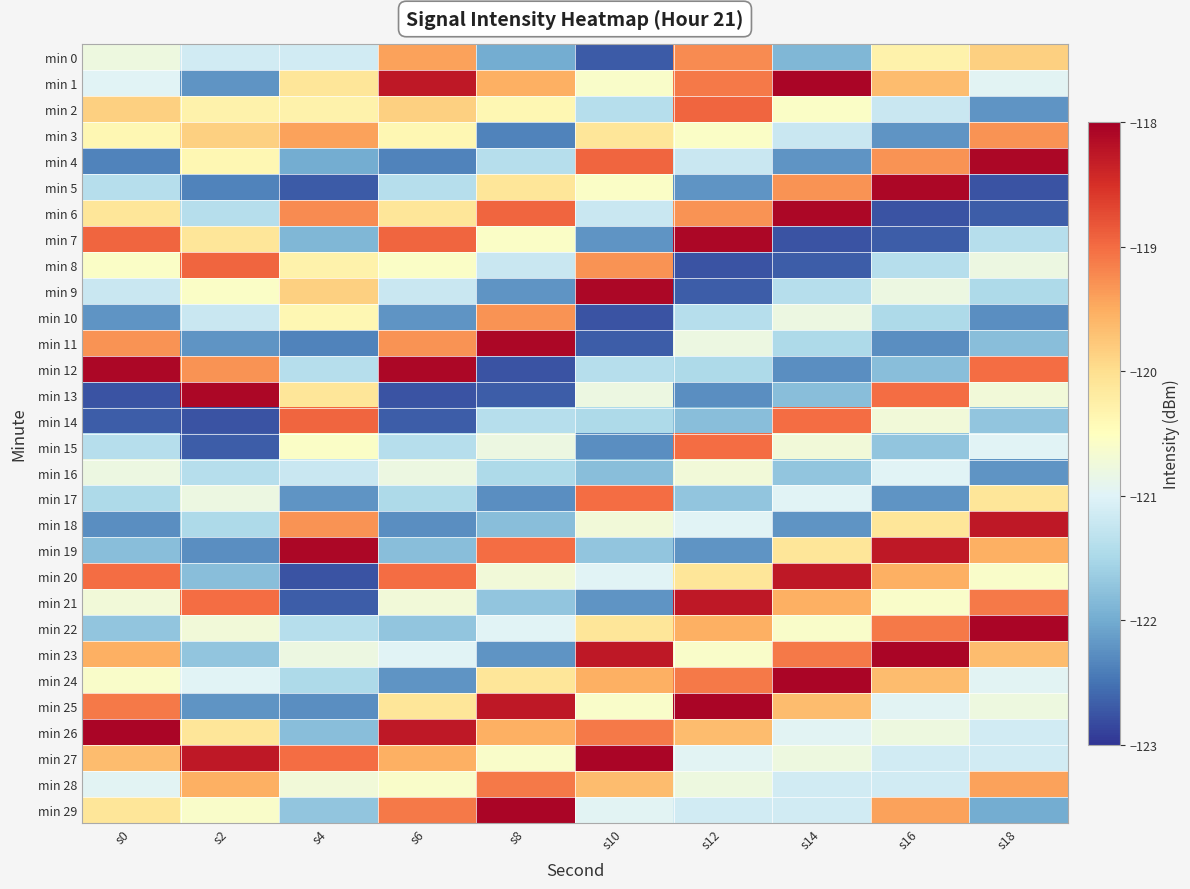

Reading left to right, list all the values displayed in this chart.

min 0: s0=-120.8	s2=-121.1	s4=-121.1	s6=-119.4	s8=-122.0	s10=-122.7	s12=-119.2	s14=-121.9	s16=-120.3	s18=-119.9
min 1: s0=-121.0	s2=-122.2	s4=-120.1	s6=-118.3	s8=-119.5	s10=-120.6	s12=-119.1	s14=-118.1	s16=-119.7	s18=-121.0
min 2: s0=-119.9	s2=-120.3	s4=-120.3	s6=-119.9	s8=-120.4	s10=-121.4	s12=-118.9	s14=-120.6	s16=-121.2	s18=-122.2
min 3: s0=-120.4	s2=-119.9	s4=-119.4	s6=-120.4	s8=-122.4	s10=-120.1	s12=-120.6	s14=-121.2	s16=-122.2	s18=-119.3
min 4: s0=-122.4	s2=-120.4	s4=-122.0	s6=-122.4	s8=-121.4	s10=-118.9	s12=-121.2	s14=-122.2	s16=-119.3	s18=-118.1
min 5: s0=-121.4	s2=-122.4	s4=-122.7	s6=-121.4	s8=-120.1	s10=-120.6	s12=-122.2	s14=-119.3	s16=-118.1	s18=-122.8
min 6: s0=-120.1	s2=-121.4	s4=-119.2	s6=-120.1	s8=-118.9	s10=-121.2	s12=-119.3	s14=-118.1	s16=-122.8	s18=-122.7
min 7: s0=-118.9	s2=-120.1	s4=-121.9	s6=-118.9	s8=-120.6	s10=-122.2	s12=-118.1	s14=-122.8	s16=-122.7	s18=-121.4
min 8: s0=-120.6	s2=-118.9	s4=-120.3	s6=-120.6	s8=-121.2	s10=-119.3	s12=-122.8	s14=-122.7	s16=-121.4	s18=-120.8
min 9: s0=-121.2	s2=-120.6	s4=-119.9	s6=-121.2	s8=-122.2	s10=-118.1	s12=-122.7	s14=-121.4	s16=-120.8	s18=-121.5
min 10: s0=-122.2	s2=-121.2	s4=-120.4	s6=-122.2	s8=-119.3	s10=-122.8	s12=-121.4	s14=-120.8	s16=-121.5	s18=-122.3
min 11: s0=-119.3	s2=-122.2	s4=-122.4	s6=-119.3	s8=-118.1	s10=-122.7	s12=-120.8	s14=-121.5	s16=-122.3	s18=-121.8
min 12: s0=-118.1	s2=-119.3	s4=-121.4	s6=-118.1	s8=-122.8	s10=-121.4	s12=-121.5	s14=-122.3	s16=-121.8	s18=-119.0
min 13: s0=-122.8	s2=-118.1	s4=-120.1	s6=-122.8	s8=-122.7	s10=-120.8	s12=-122.3	s14=-121.8	s16=-119.0	s18=-120.7
min 14: s0=-122.7	s2=-122.8	s4=-118.9	s6=-122.7	s8=-121.4	s10=-121.5	s12=-121.8	s14=-119.0	s16=-120.7	s18=-121.7
min 15: s0=-121.4	s2=-122.7	s4=-120.6	s6=-121.4	s8=-120.8	s10=-122.3	s12=-119.0	s14=-120.7	s16=-121.7	s18=-121.0
min 16: s0=-120.8	s2=-121.4	s4=-121.2	s6=-120.8	s8=-121.5	s10=-121.8	s12=-120.7	s14=-121.7	s16=-121.0	s18=-122.2
min 17: s0=-121.5	s2=-120.8	s4=-122.2	s6=-121.5	s8=-122.3	s10=-119.0	s12=-121.7	s14=-121.0	s16=-122.2	s18=-120.1
min 18: s0=-122.3	s2=-121.5	s4=-119.3	s6=-122.3	s8=-121.8	s10=-120.7	s12=-121.0	s14=-122.2	s16=-120.1	s18=-118.3
min 19: s0=-121.8	s2=-122.3	s4=-118.1	s6=-121.8	s8=-119.0	s10=-121.7	s12=-122.2	s14=-120.1	s16=-118.3	s18=-119.5
min 20: s0=-119.0	s2=-121.8	s4=-122.8	s6=-119.0	s8=-120.7	s10=-121.0	s12=-120.1	s14=-118.3	s16=-119.5	s18=-120.6
min 21: s0=-120.7	s2=-119.0	s4=-122.7	s6=-120.7	s8=-121.7	s10=-122.2	s12=-118.3	s14=-119.5	s16=-120.6	s18=-119.1
min 22: s0=-121.7	s2=-120.7	s4=-121.4	s6=-121.7	s8=-121.0	s10=-120.1	s12=-119.5	s14=-120.6	s16=-119.1	s18=-118.1
min 23: s0=-119.5	s2=-121.7	s4=-120.8	s6=-121.0	s8=-122.2	s10=-118.3	s12=-120.6	s14=-119.1	s16=-118.1	s18=-119.7
min 24: s0=-120.6	s2=-121.0	s4=-121.5	s6=-122.2	s8=-120.1	s10=-119.5	s12=-119.1	s14=-118.1	s16=-119.7	s18=-121.0
min 25: s0=-119.1	s2=-122.2	s4=-122.3	s6=-120.1	s8=-118.3	s10=-120.6	s12=-118.1	s14=-119.7	s16=-121.0	s18=-120.8
min 26: s0=-118.1	s2=-120.1	s4=-121.8	s6=-118.3	s8=-119.5	s10=-119.1	s12=-119.7	s14=-121.0	s16=-120.8	s18=-121.1
min 27: s0=-119.7	s2=-118.3	s4=-119.0	s6=-119.5	s8=-120.6	s10=-118.1	s12=-121.0	s14=-120.8	s16=-121.1	s18=-121.1
min 28: s0=-121.0	s2=-119.5	s4=-120.7	s6=-120.6	s8=-119.1	s10=-119.7	s12=-120.8	s14=-121.1	s16=-121.1	s18=-119.4
min 29: s0=-120.1	s2=-120.6	s4=-121.7	s6=-119.1	s8=-118.1	s10=-121.0	s12=-121.1	s14=-121.1	s16=-119.4	s18=-122.0